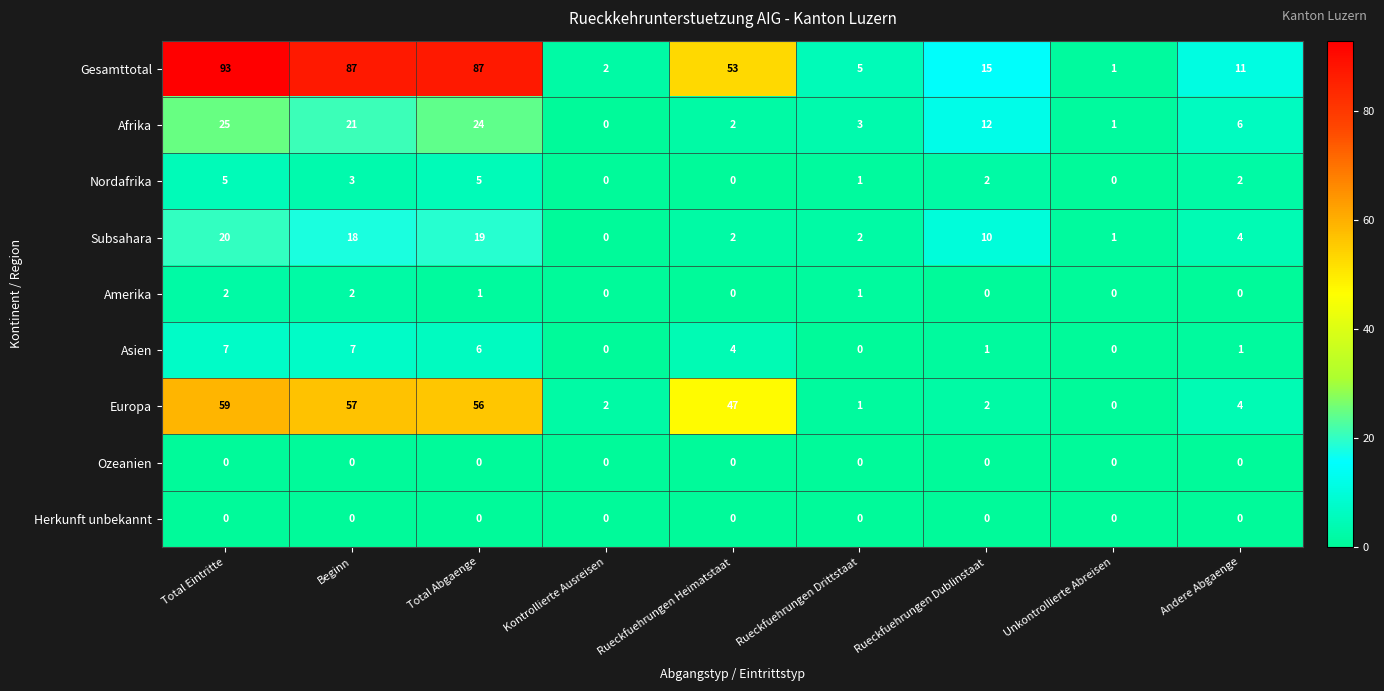

How many series are shown in this chart?

9